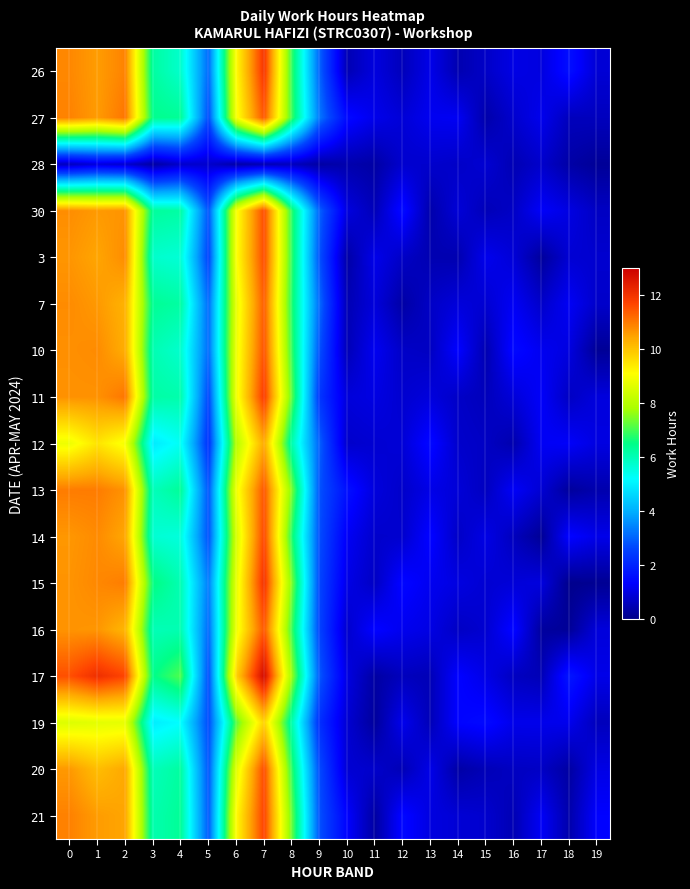

At how many categories does at least one series exceed 8?

5